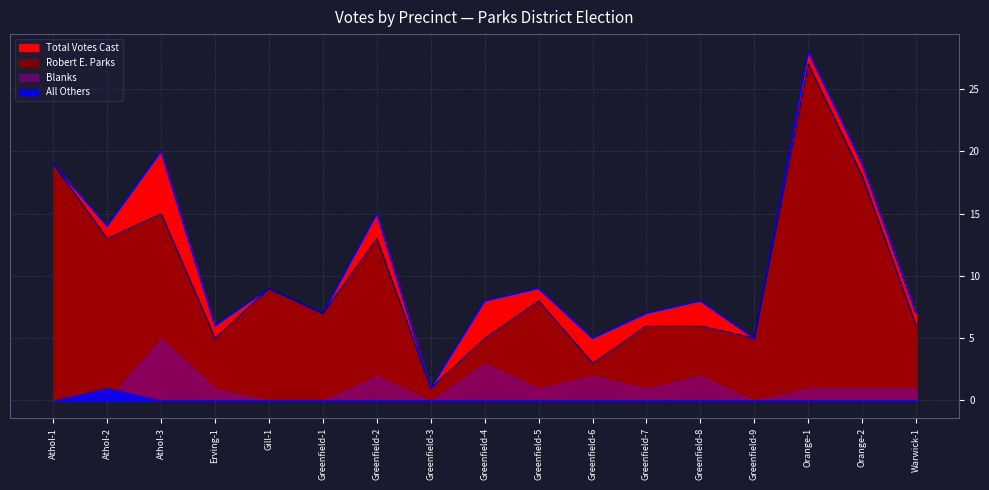

At which category does Robert E. Parks reach its first local valley?

Athol-2